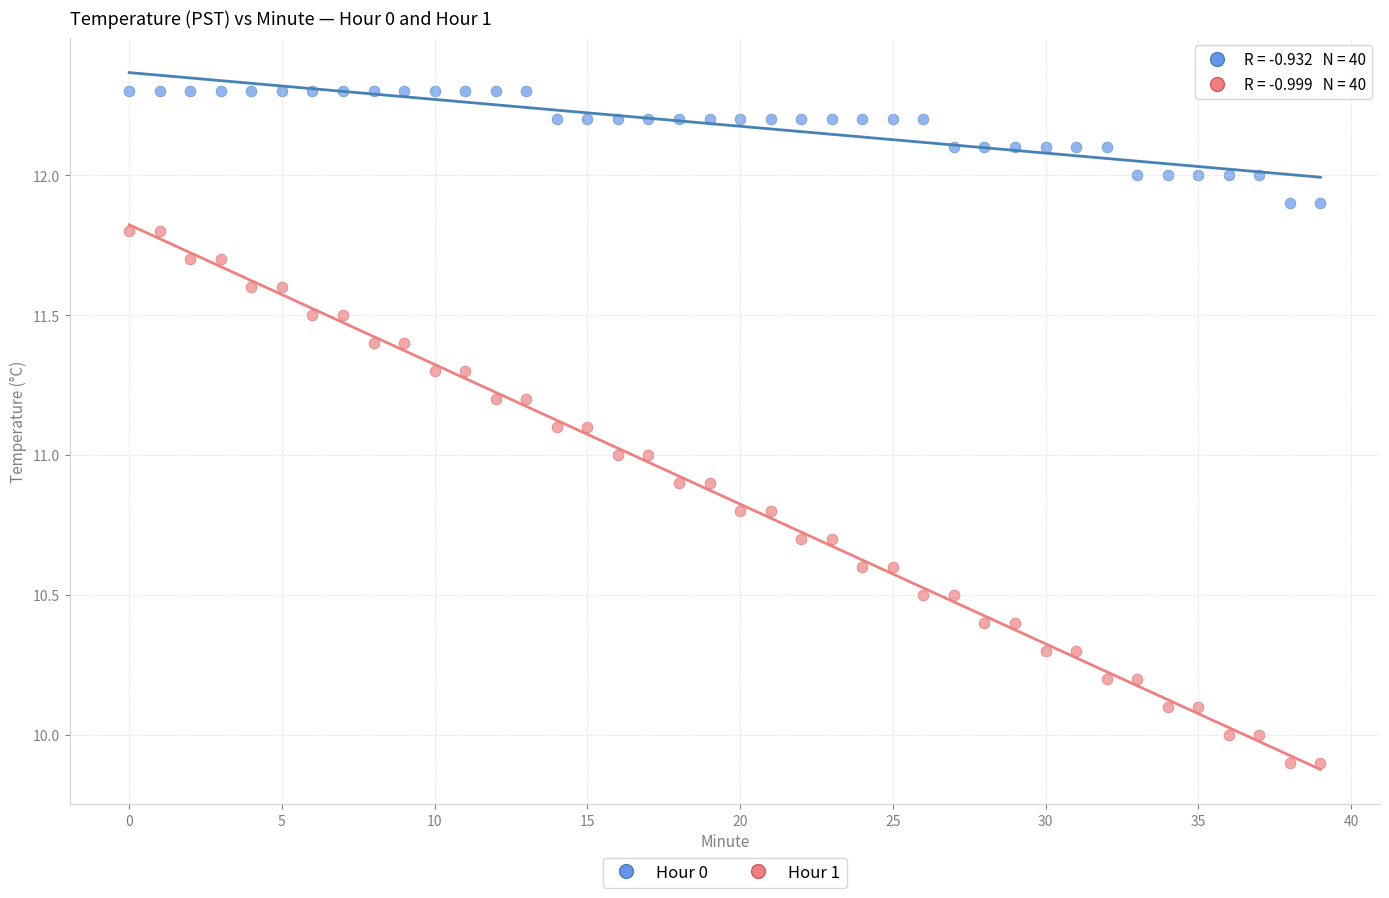

Which series contains the lowest Y value?

Hour 1